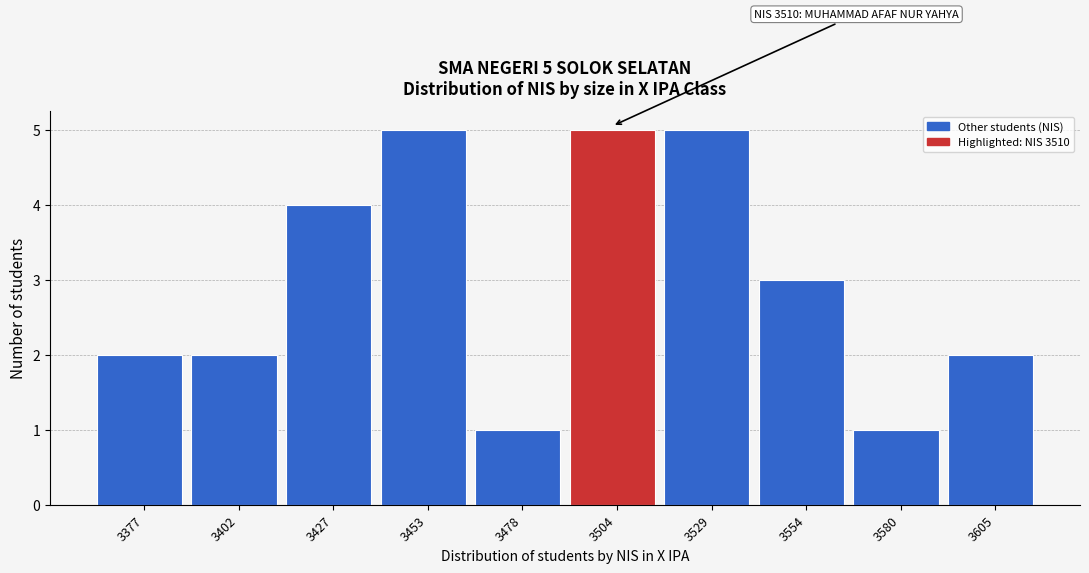

Reading left to right, extract all data points from this chart.

2	2	4	5	1	5	5	3	1	2